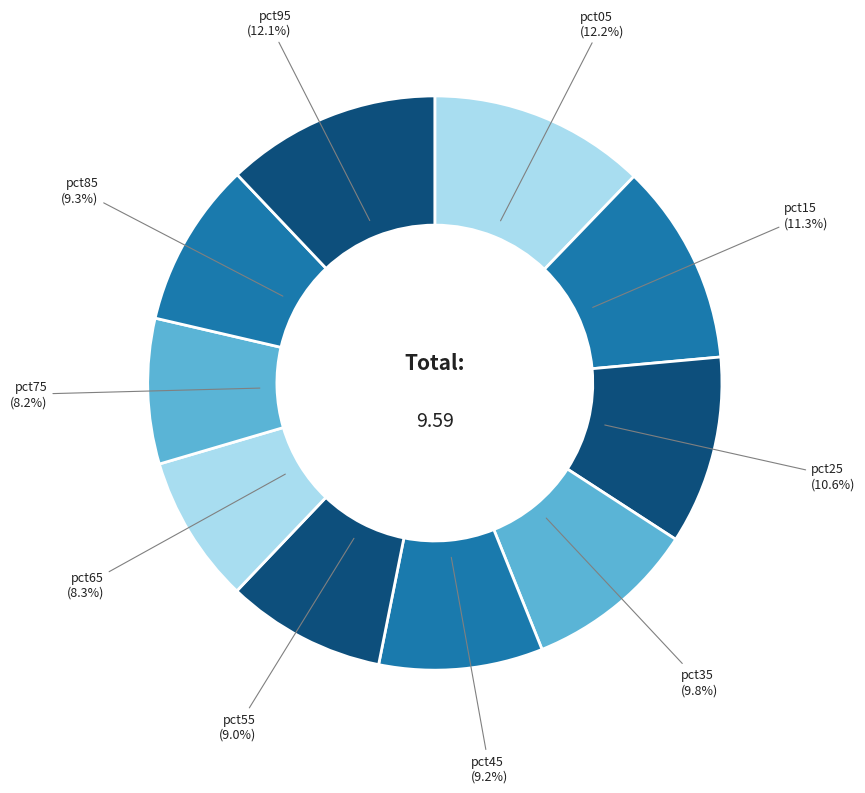

True or false: pct45 accounts for 1% of the total.

False